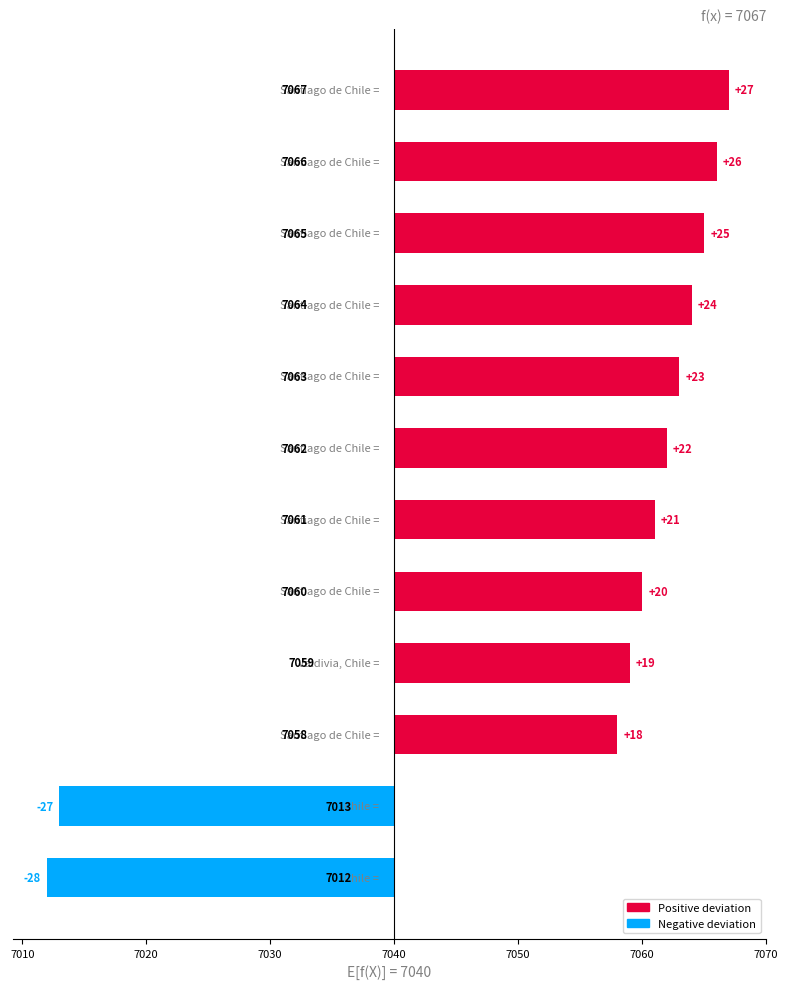

Approximately how many times larger is the value at 7050 compared to 7020?

0.9